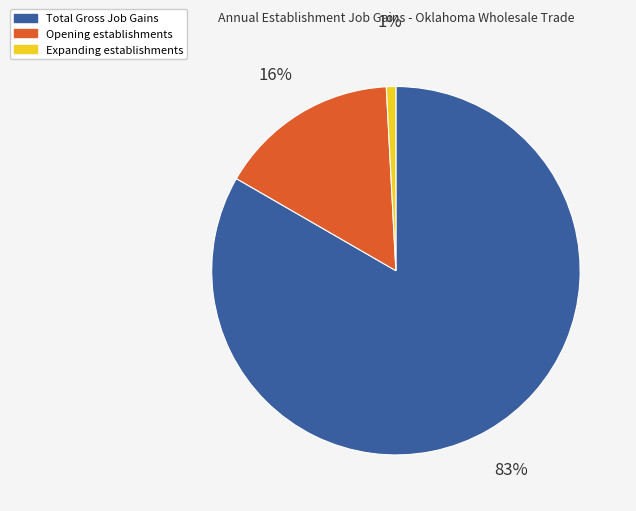

Do Total Gross Job Gains and Expanding establishments together represent more than half of the pie?

Yes